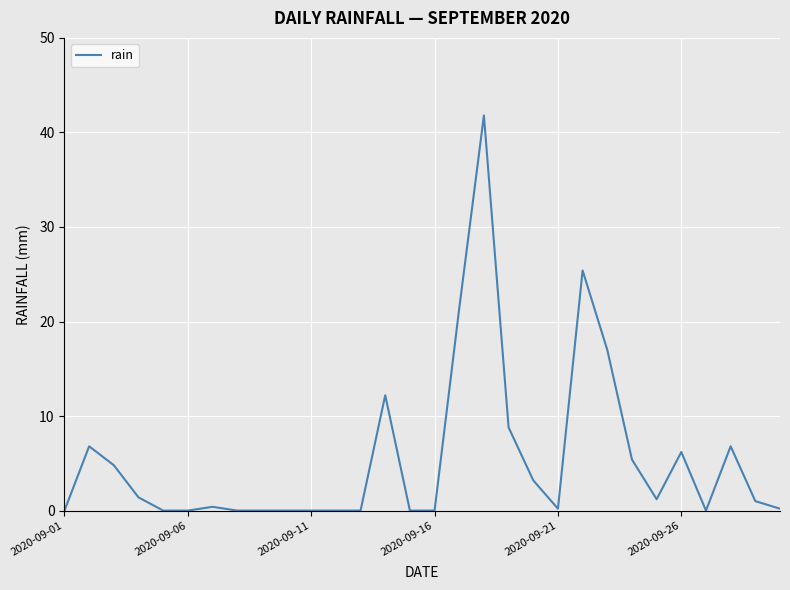

What is the greatest value displayed?

41.8